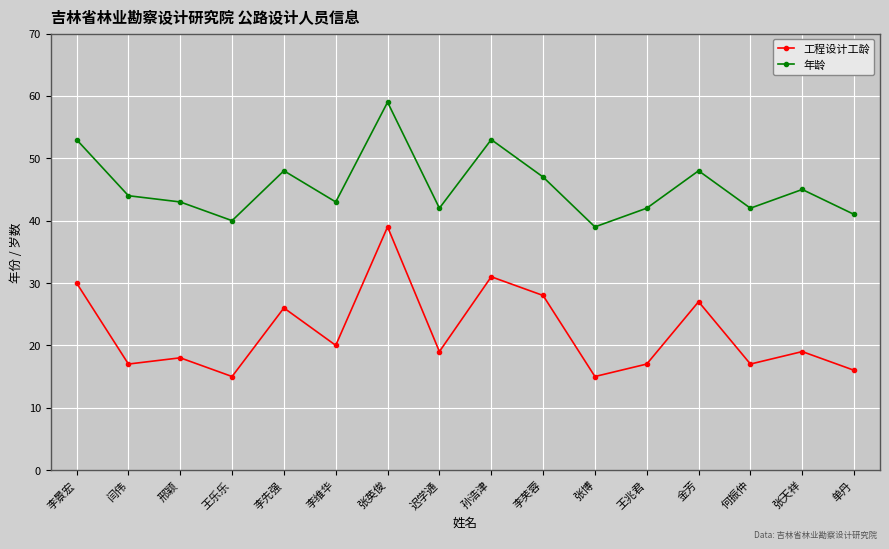

True or false: 年龄 has more than 1 points higher than both neighbors.

True